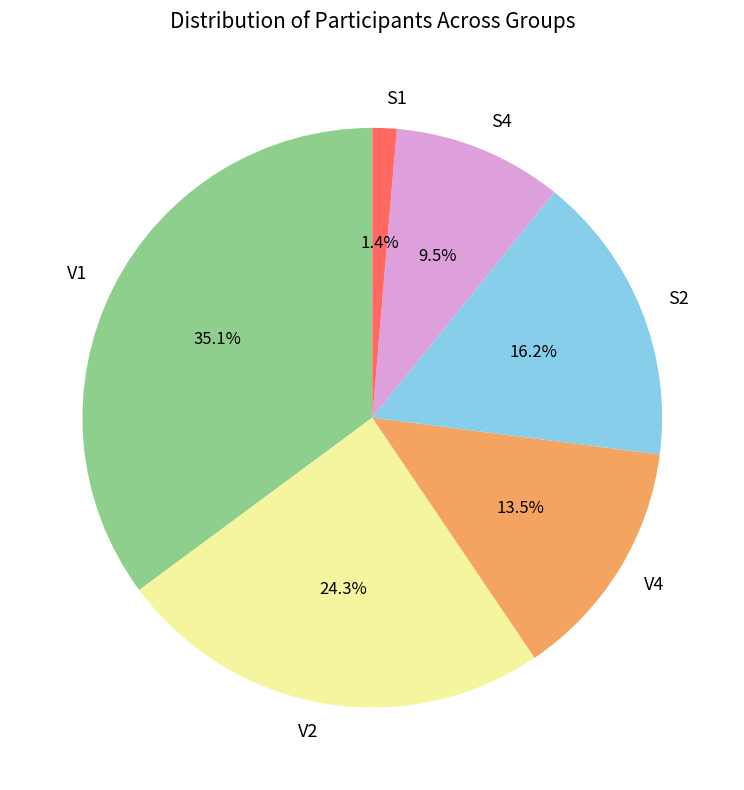

How many slices are in this pie chart?

6